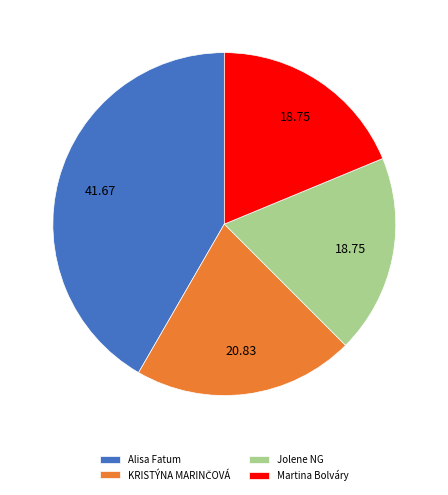

Combined, do Jolene NG and Alisa Fatum account for over 50%?

Yes